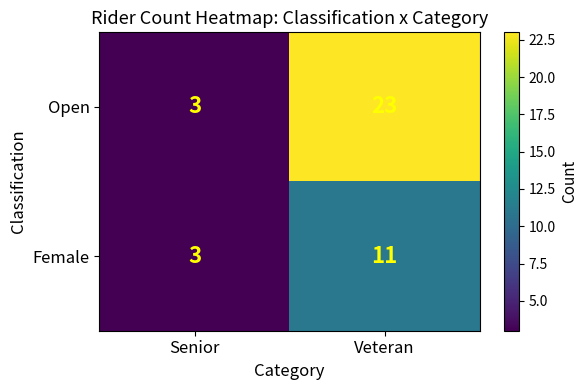

At Veteran, list the series in order from largest to smallest.

Open, Female